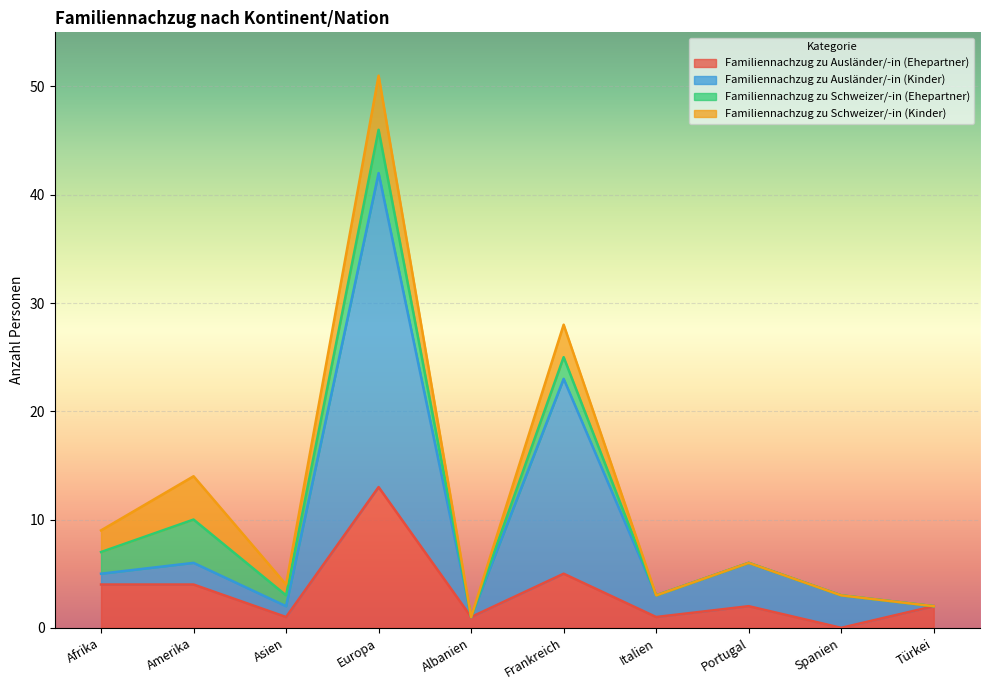

At which label is Familiennachzug zu Ausländer/-in (Kinder) closest to 21?

Frankreich